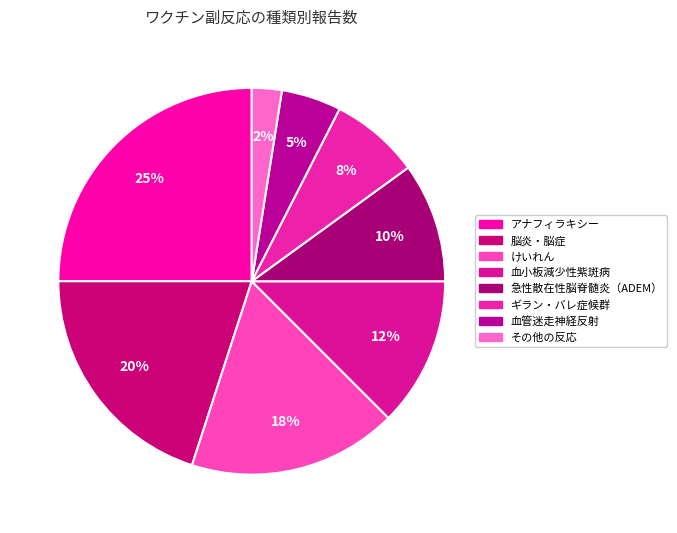

How many segments does this pie chart have?

8